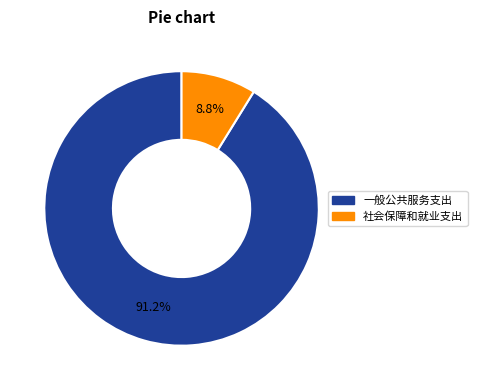

To the nearest percent, what is the combined percentage of 一般公共服务支出 and 社会保障和就业支出?

100%